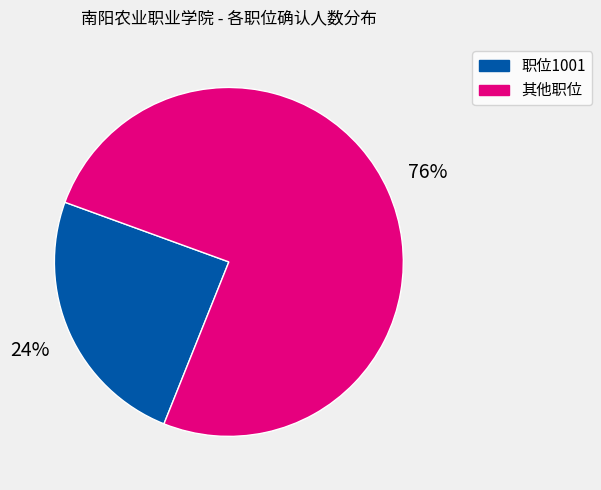

Is there any slice that represents more than half of the pie?

Yes